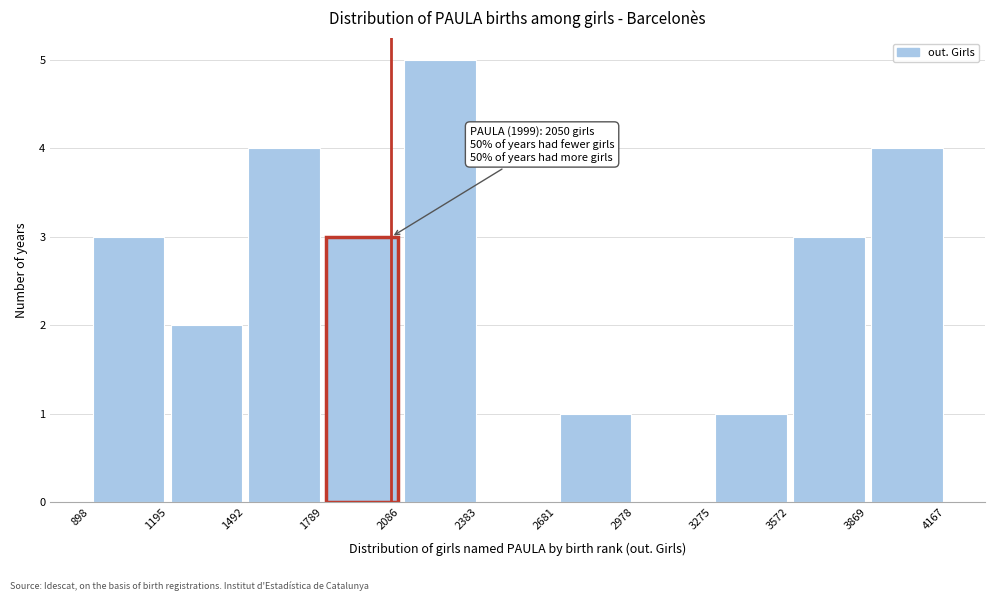

Over which range of the x-axis is the bar tallest?

2086 to 2383